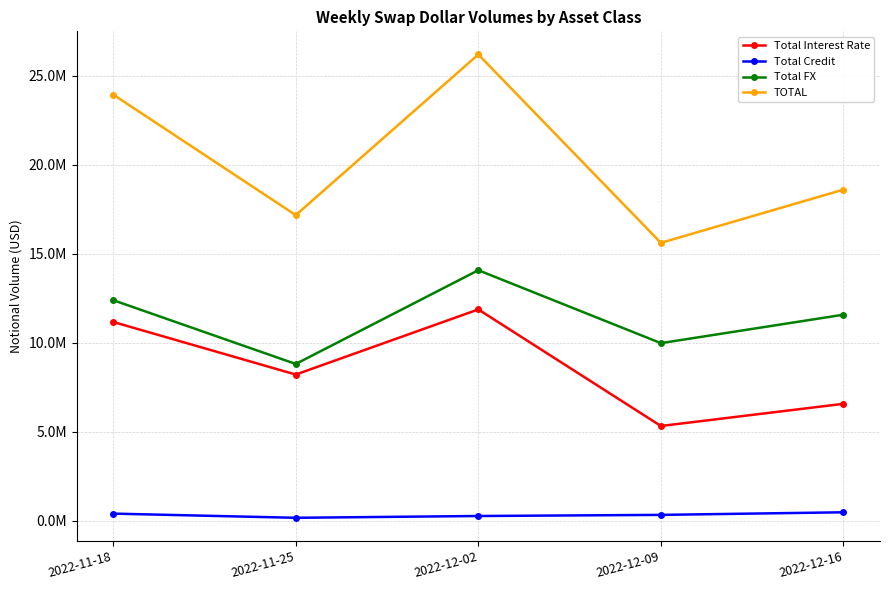

Does the chart display data point markers on the line(s)?

Yes